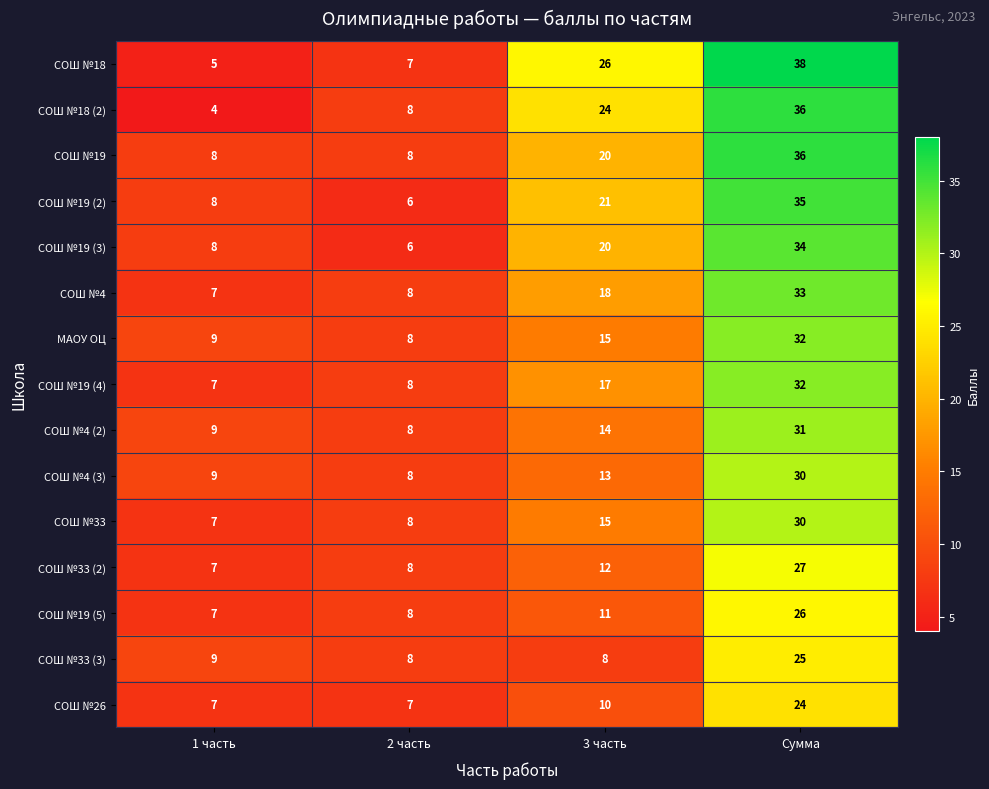

At which label is СОШ №33 closest to 18?

3 часть